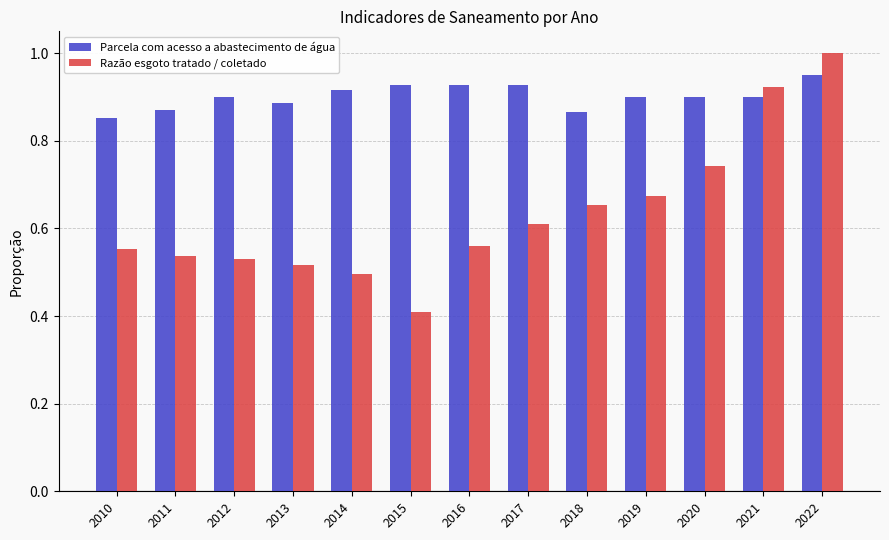

True or false: Razão esgoto tratado / coletado has a value of 1.4 at 2021.

False